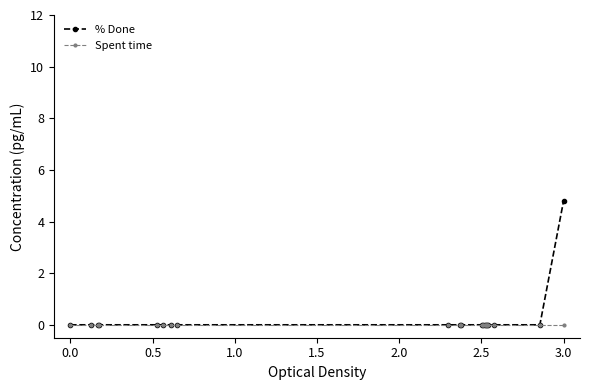

How many lines are shown in the chart?

2